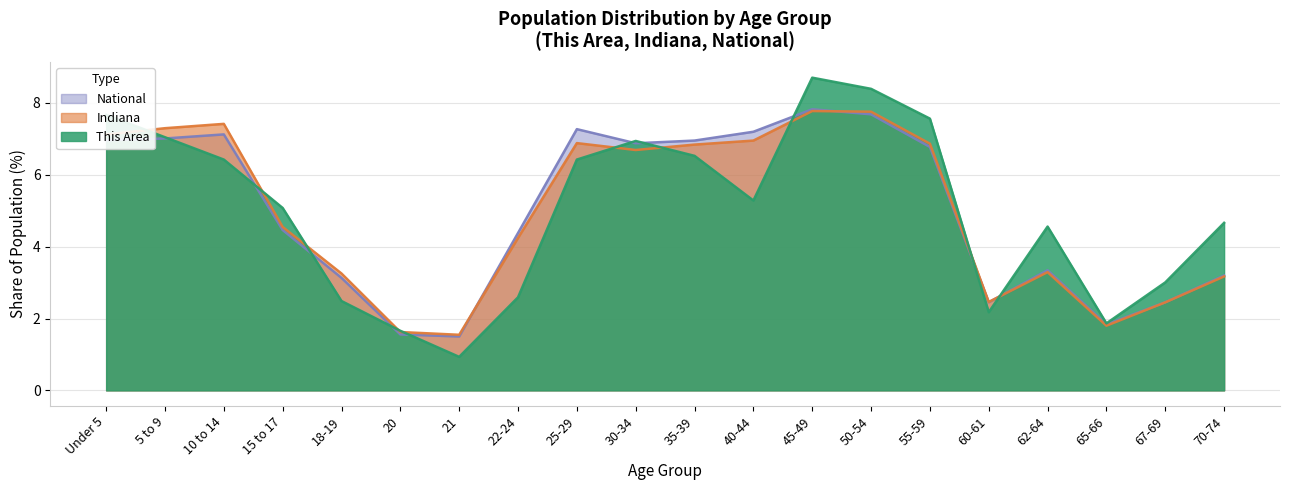

Where is the first local maximum for This Area?

30-34